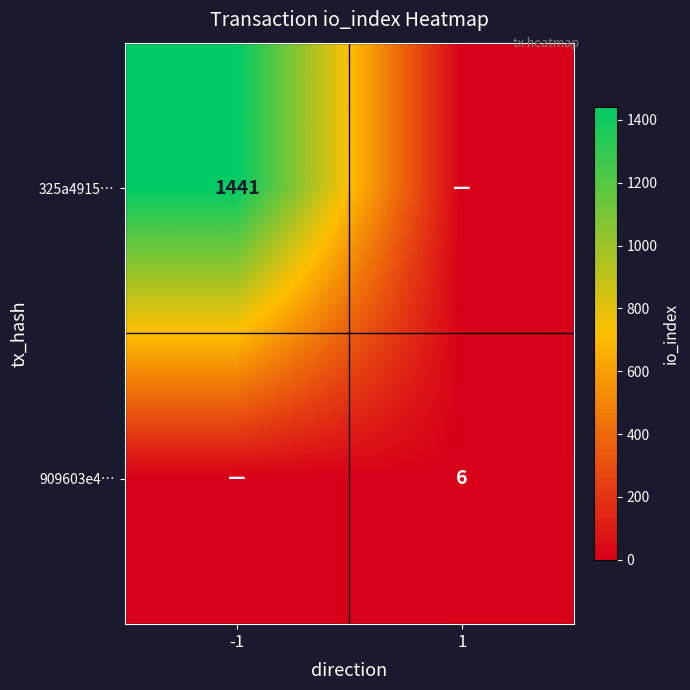

The value of 909603e4… at 1 is 6. True or false?

True